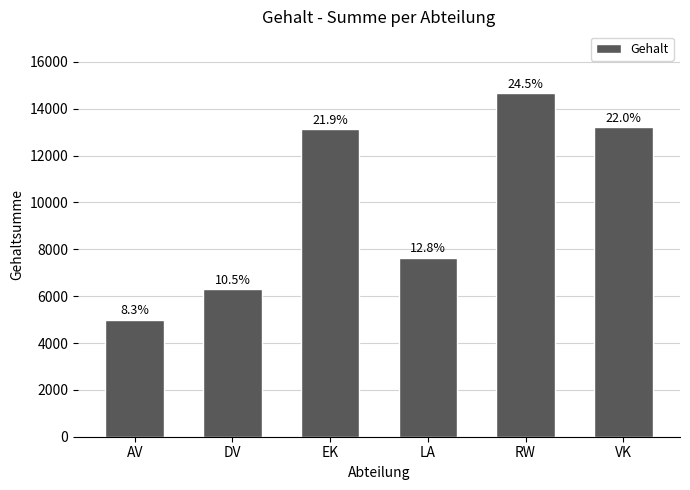

What is the average value?

9991